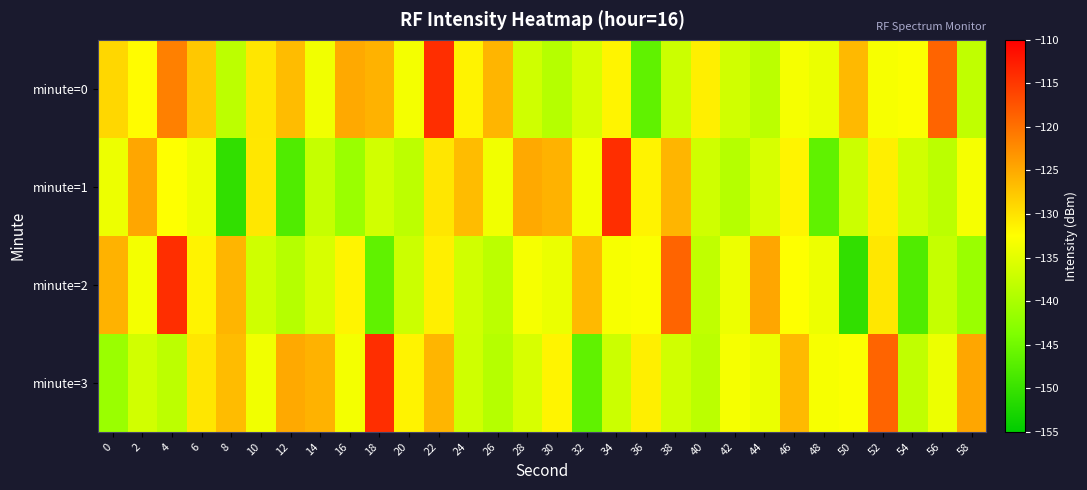

Between 16 and 34, which is larger?

16